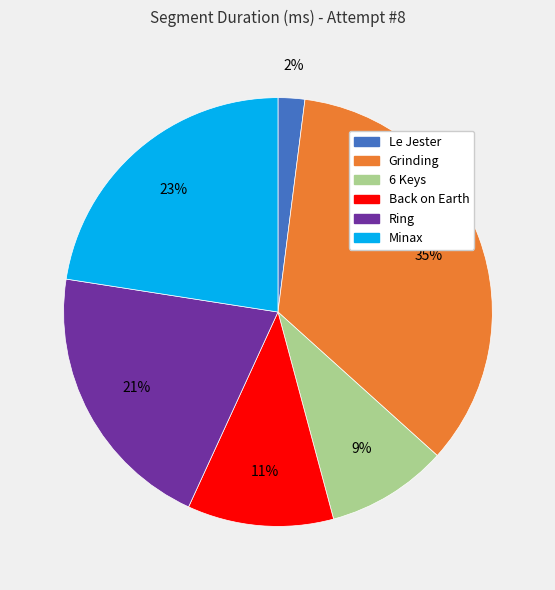

Which category has the smallest portion of the pie?

Le Jester